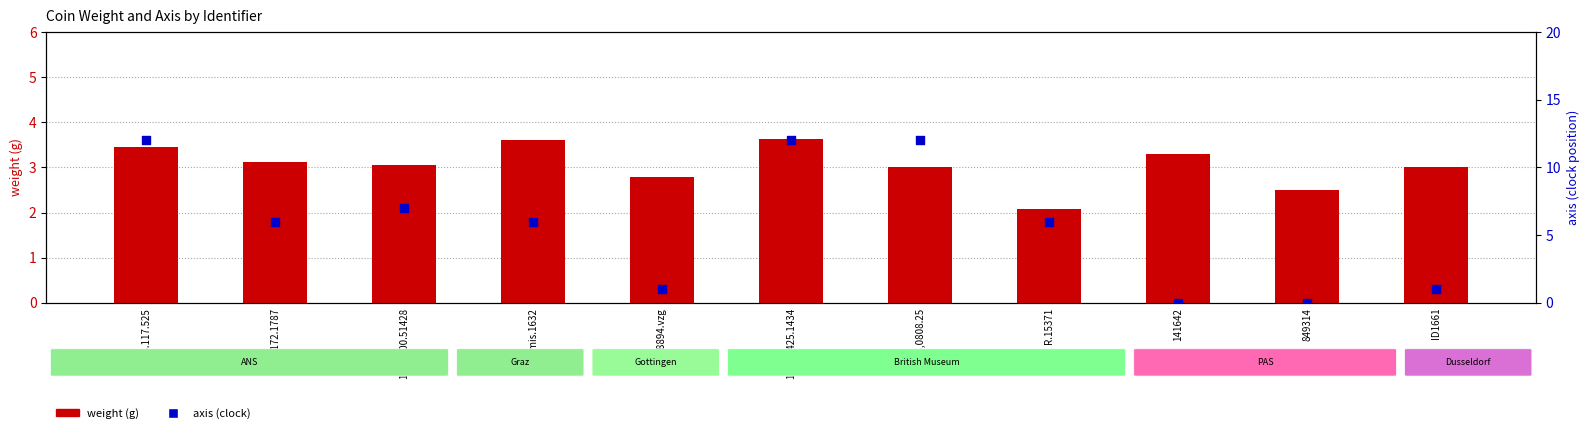

Which series has the largest total across all categories?

axis (clock)